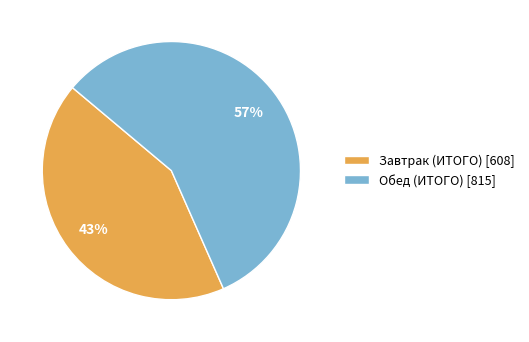

Approximately how many times larger is the value at Обед (ИТОГО) compared to Завтрак (ИТОГО)?

1.3